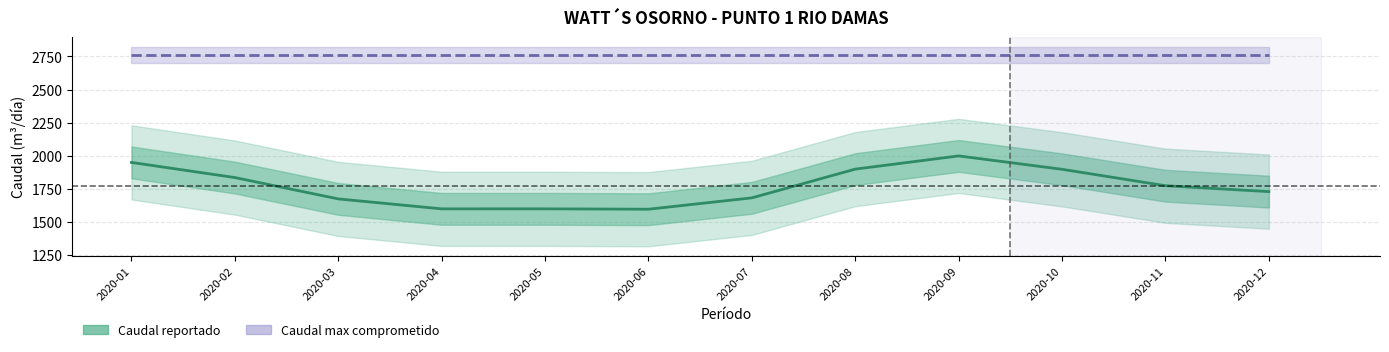

Which category has the lowest value in the Caudal reportado series?

2020-06